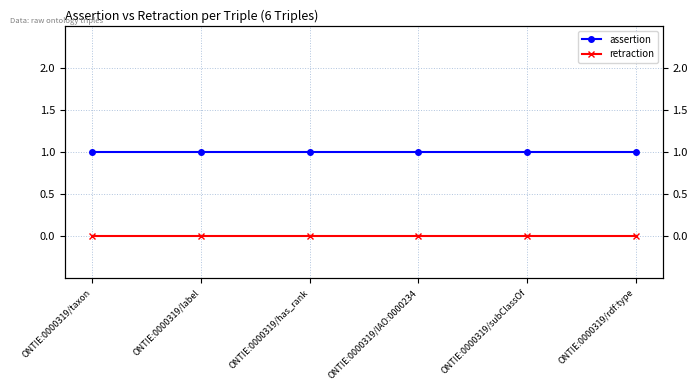

The value of retraction at ONTIE:0000319/IAO:0000234 is 0. True or false?

True